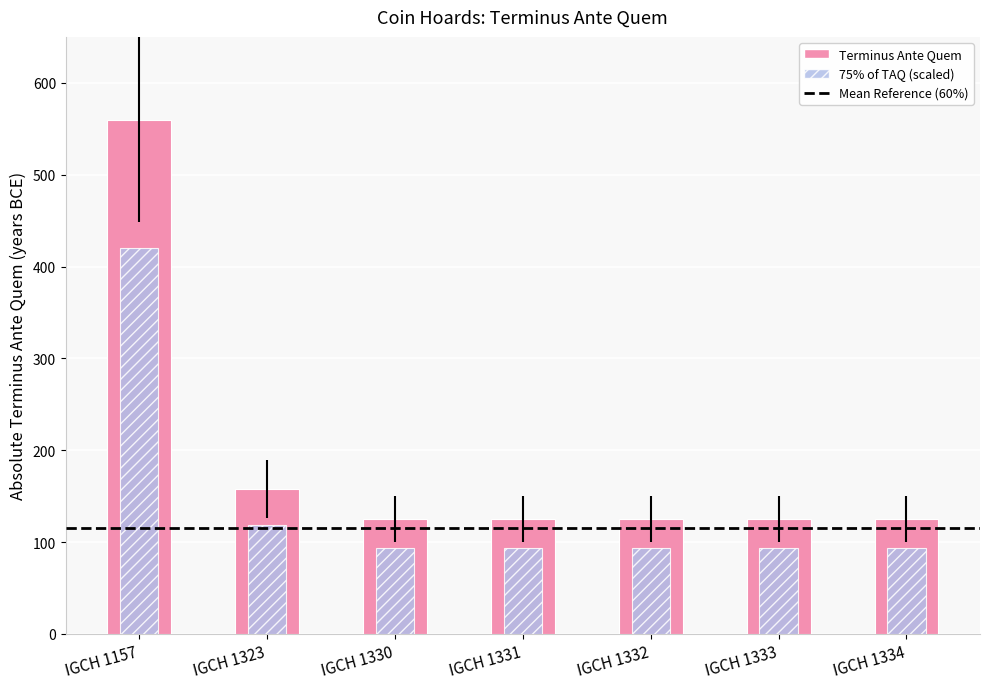

How many data points does each series have?

7